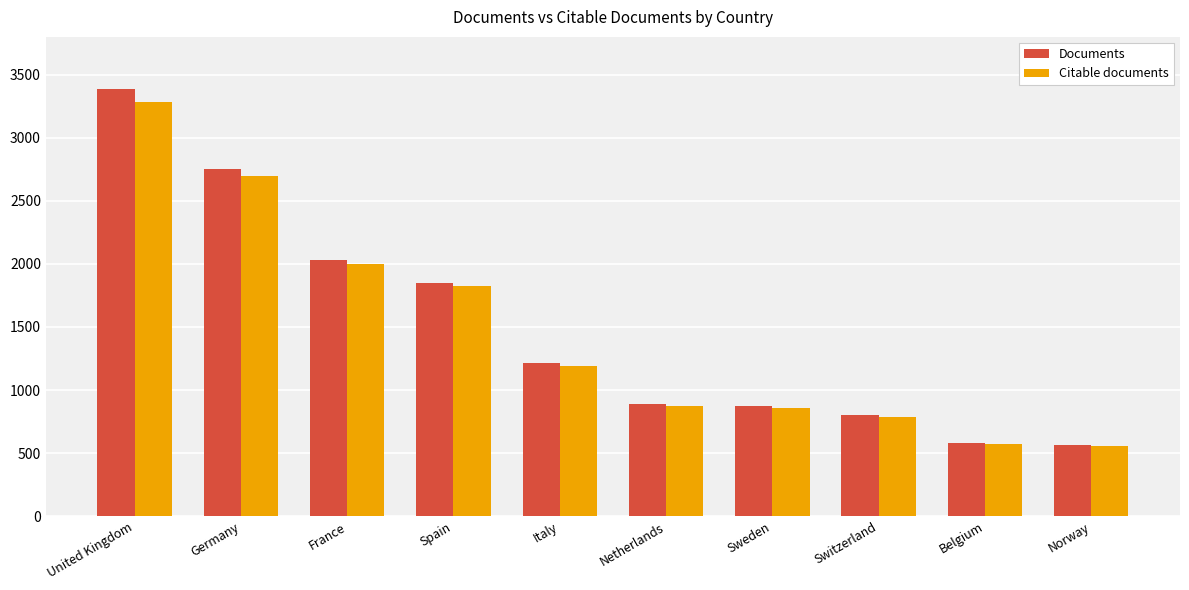

Where does the Citable documents series first go above 1194?

United Kingdom